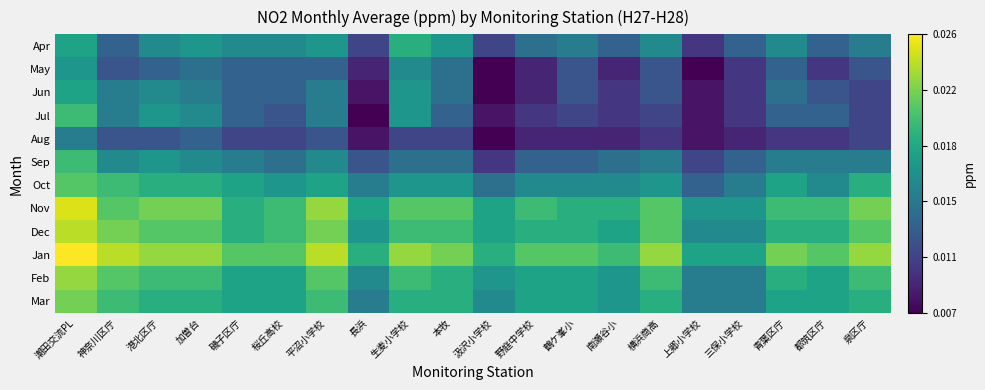

Reading left to right, what are all the values shown in this chart?

Apr: 潮田交流PL=0.0	神奈川区庁=0.0	港北区庁=0.0	加曽台=0.0	磯子区庁=0.0	桜丘高校=0.0	平沼小学校=0.0	長浜=0.0	生麦小学校=0.0	本牧=0.0	汲沢小学校=0.0	野庭中学校=0.0	鶴ケ峯小=0.0	南瀬谷小=0.0	横浜商高=0.0	上郷小学校=0.0	三保小学校=0.0	青葉区庁=0.0	都筑区庁=0.0	泉区庁=0.0
May: 潮田交流PL=0.0	神奈川区庁=0.0	港北区庁=0.0	加曽台=0.0	磯子区庁=0.0	桜丘高校=0.0	平沼小学校=0.0	長浜=0.0	生麦小学校=0.0	本牧=0.0	汲沢小学校=0.0	野庭中学校=0.0	鶴ケ峯小=0.0	南瀬谷小=0.0	横浜商高=0.0	上郷小学校=0.0	三保小学校=0.0	青葉区庁=0.0	都筑区庁=0.0	泉区庁=0.0
Jun: 潮田交流PL=0.0	神奈川区庁=0.0	港北区庁=0.0	加曽台=0.0	磯子区庁=0.0	桜丘高校=0.0	平沼小学校=0.0	長浜=0.0	生麦小学校=0.0	本牧=0.0	汲沢小学校=0.0	野庭中学校=0.0	鶴ケ峯小=0.0	南瀬谷小=0.0	横浜商高=0.0	上郷小学校=0.0	三保小学校=0.0	青葉区庁=0.0	都筑区庁=0.0	泉区庁=0.0
Jul: 潮田交流PL=0.0	神奈川区庁=0.0	港北区庁=0.0	加曽台=0.0	磯子区庁=0.0	桜丘高校=0.0	平沼小学校=0.0	長浜=0.0	生麦小学校=0.0	本牧=0.0	汲沢小学校=0.0	野庭中学校=0.0	鶴ケ峯小=0.0	南瀬谷小=0.0	横浜商高=0.0	上郷小学校=0.0	三保小学校=0.0	青葉区庁=0.0	都筑区庁=0.0	泉区庁=0.0
Aug: 潮田交流PL=0.0	神奈川区庁=0.0	港北区庁=0.0	加曽台=0.0	磯子区庁=0.0	桜丘高校=0.0	平沼小学校=0.0	長浜=0.0	生麦小学校=0.0	本牧=0.0	汲沢小学校=0.0	野庭中学校=0.0	鶴ケ峯小=0.0	南瀬谷小=0.0	横浜商高=0.0	上郷小学校=0.0	三保小学校=0.0	青葉区庁=0.0	都筑区庁=0.0	泉区庁=0.0
Sep: 潮田交流PL=0.0	神奈川区庁=0.0	港北区庁=0.0	加曽台=0.0	磯子区庁=0.0	桜丘高校=0.0	平沼小学校=0.0	長浜=0.0	生麦小学校=0.0	本牧=0.0	汲沢小学校=0.0	野庭中学校=0.0	鶴ケ峯小=0.0	南瀬谷小=0.0	横浜商高=0.0	上郷小学校=0.0	三保小学校=0.0	青葉区庁=0.0	都筑区庁=0.0	泉区庁=0.0
Oct: 潮田交流PL=0.0	神奈川区庁=0.0	港北区庁=0.0	加曽台=0.0	磯子区庁=0.0	桜丘高校=0.0	平沼小学校=0.0	長浜=0.0	生麦小学校=0.0	本牧=0.0	汲沢小学校=0.0	野庭中学校=0.0	鶴ケ峯小=0.0	南瀬谷小=0.0	横浜商高=0.0	上郷小学校=0.0	三保小学校=0.0	青葉区庁=0.0	都筑区庁=0.0	泉区庁=0.0
Nov: 潮田交流PL=0.0	神奈川区庁=0.0	港北区庁=0.0	加曽台=0.0	磯子区庁=0.0	桜丘高校=0.0	平沼小学校=0.0	長浜=0.0	生麦小学校=0.0	本牧=0.0	汲沢小学校=0.0	野庭中学校=0.0	鶴ケ峯小=0.0	南瀬谷小=0.0	横浜商高=0.0	上郷小学校=0.0	三保小学校=0.0	青葉区庁=0.0	都筑区庁=0.0	泉区庁=0.0
Dec: 潮田交流PL=0.0	神奈川区庁=0.0	港北区庁=0.0	加曽台=0.0	磯子区庁=0.0	桜丘高校=0.0	平沼小学校=0.0	長浜=0.0	生麦小学校=0.0	本牧=0.0	汲沢小学校=0.0	野庭中学校=0.0	鶴ケ峯小=0.0	南瀬谷小=0.0	横浜商高=0.0	上郷小学校=0.0	三保小学校=0.0	青葉区庁=0.0	都筑区庁=0.0	泉区庁=0.0
Jan: 潮田交流PL=0.0	神奈川区庁=0.0	港北区庁=0.0	加曽台=0.0	磯子区庁=0.0	桜丘高校=0.0	平沼小学校=0.0	長浜=0.0	生麦小学校=0.0	本牧=0.0	汲沢小学校=0.0	野庭中学校=0.0	鶴ケ峯小=0.0	南瀬谷小=0.0	横浜商高=0.0	上郷小学校=0.0	三保小学校=0.0	青葉区庁=0.0	都筑区庁=0.0	泉区庁=0.0
Feb: 潮田交流PL=0.0	神奈川区庁=0.0	港北区庁=0.0	加曽台=0.0	磯子区庁=0.0	桜丘高校=0.0	平沼小学校=0.0	長浜=0.0	生麦小学校=0.0	本牧=0.0	汲沢小学校=0.0	野庭中学校=0.0	鶴ケ峯小=0.0	南瀬谷小=0.0	横浜商高=0.0	上郷小学校=0.0	三保小学校=0.0	青葉区庁=0.0	都筑区庁=0.0	泉区庁=0.0
Mar: 潮田交流PL=0.0	神奈川区庁=0.0	港北区庁=0.0	加曽台=0.0	磯子区庁=0.0	桜丘高校=0.0	平沼小学校=0.0	長浜=0.0	生麦小学校=0.0	本牧=0.0	汲沢小学校=0.0	野庭中学校=0.0	鶴ケ峯小=0.0	南瀬谷小=0.0	横浜商高=0.0	上郷小学校=0.0	三保小学校=0.0	青葉区庁=0.0	都筑区庁=0.0	泉区庁=0.0